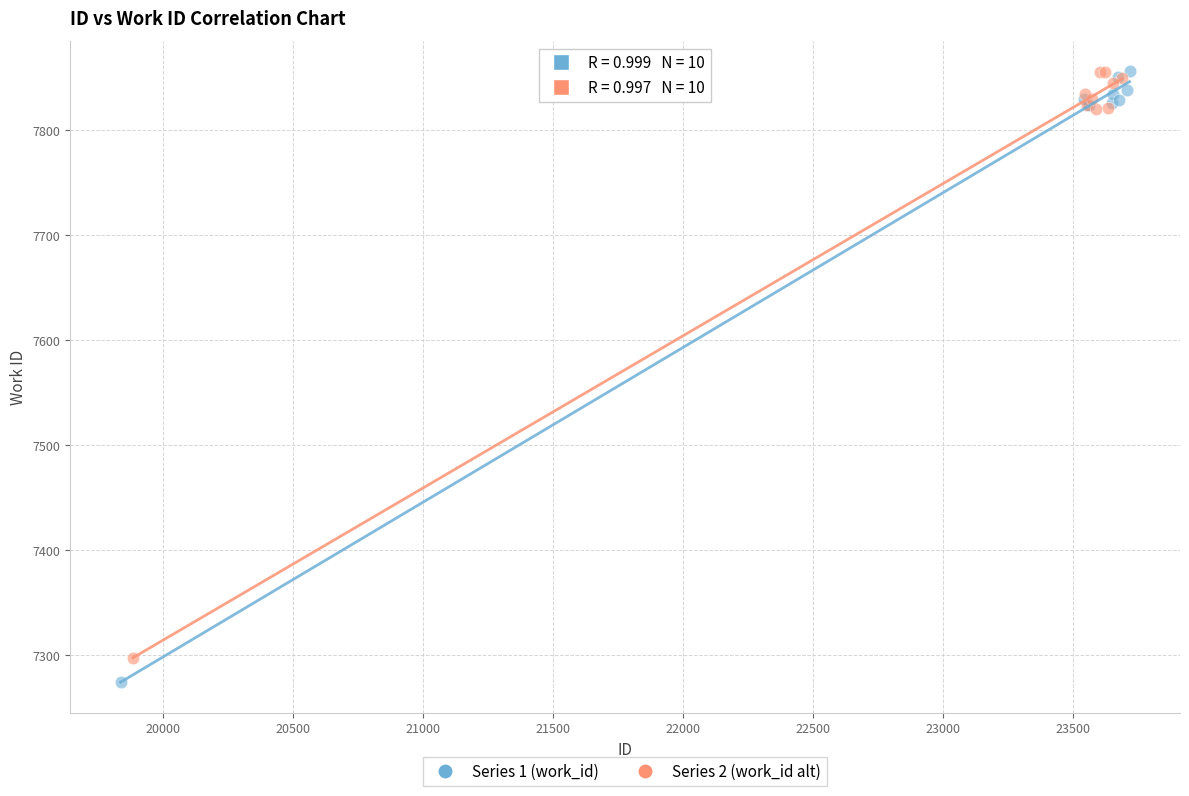

Which series has the widest spread of Y values?

Series 1 (work_id)